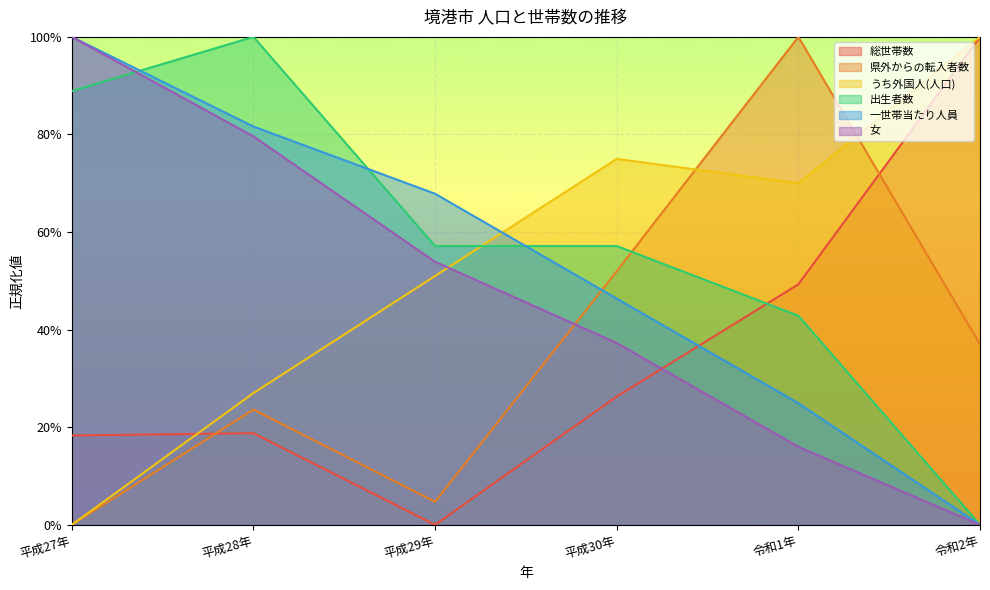

Rank the categories by うち外国人(人口) value from highest to lowest.

令和2年, 平成30年, 令和1年, 平成29年, 平成28年, 平成27年